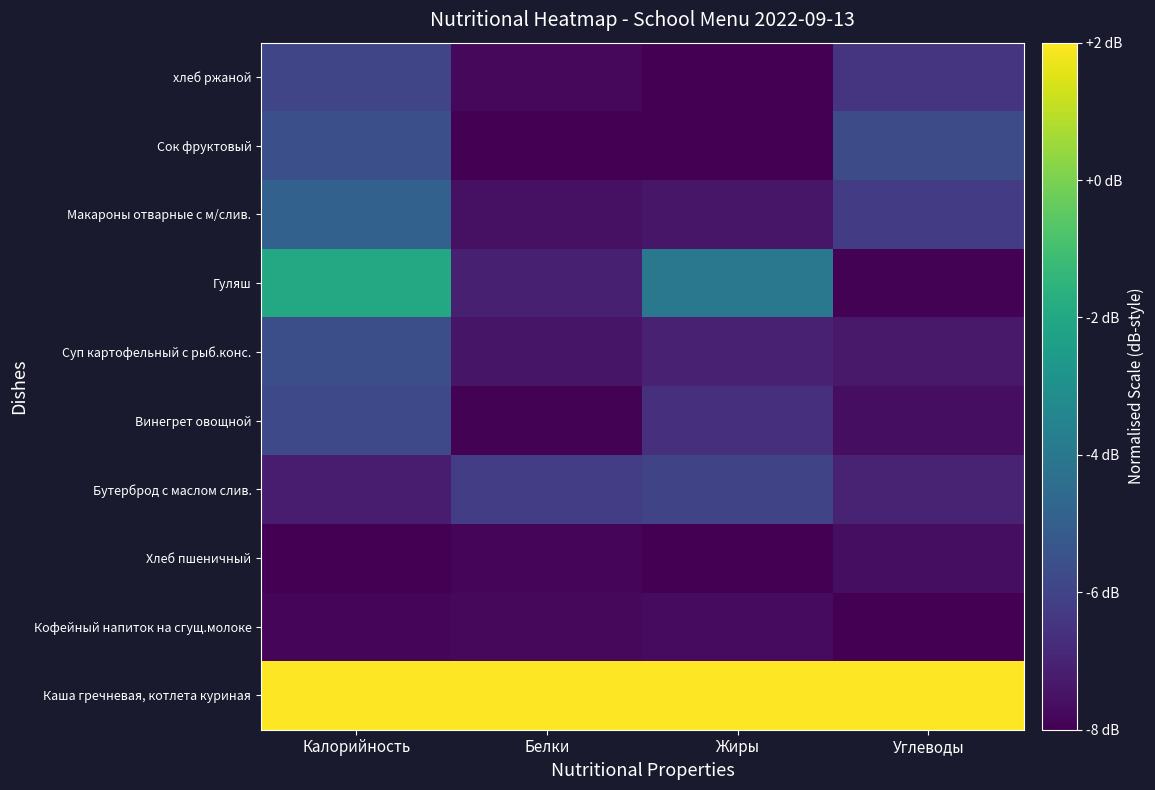

Reading left to right, transcribe all the data shown in this chart.

Каша гречневая, котлета куриная: Калорийность=2.0	Белки=2.0	Жиры=2.0	Углеводы=2.0
Кофейный напиток на сгущ.молоке: Калорийность=-7.9	Белки=-7.8	Жиры=-7.7	Углеводы=-8.0
Хлеб пшеничный: Калорийность=-8.0	Белки=-7.9	Жиры=-8.0	Углеводы=-7.6
Бутерброд с маслом слив.: Калорийность=-7.2	Белки=-6.2	Жиры=-6.0	Углеводы=-7.1
Винегрет овощной: Калорийность=-5.8	Белки=-7.9	Жиры=-6.6	Углеводы=-7.6
Суп картофельный с рыб.конс.: Калорийность=-5.6	Белки=-7.4	Жиры=-7.1	Углеводы=-7.3
Гуляш: Калорийность=-2.0	Белки=-7.1	Жиры=-4.0	Углеводы=-8.0
Макароны отварные с м/слив.: Калорийность=-4.9	Белки=-7.6	Жиры=-7.4	Углеводы=-6.3
Сок фруктовый: Калорийность=-5.6	Белки=-8.0	Жиры=-8.0	Углеводы=-5.7
хлеб ржаной: Калорийность=-5.9	Белки=-7.8	Жиры=-8.0	Углеводы=-6.5